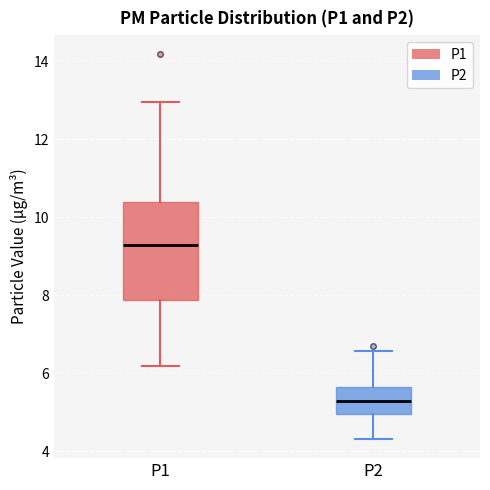

Reading left to right, read every box against the y-axis: the position of its median line, the range the box covers, and the ends of its whiskers. The values are not printed on the chart, so give them approximately, as read against the axis.

P1: median 9.2, box 7.8 to 10.4, whiskers 6.2 to 13.0
P2: median 5.4, box 5.0 to 5.6, whiskers 4.4 to 6.6